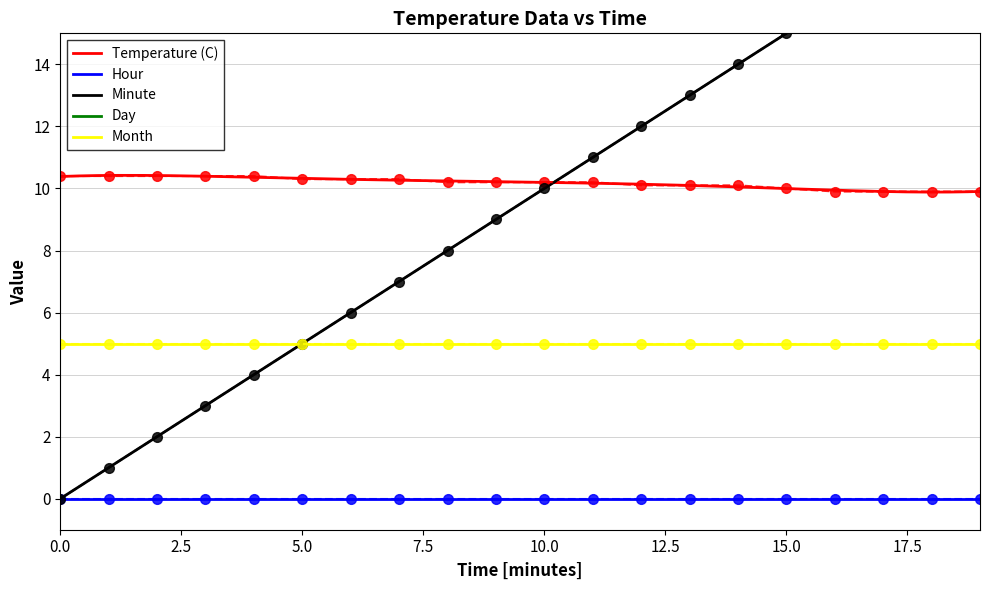

True or false: Hour and Minute cross at least once.

False